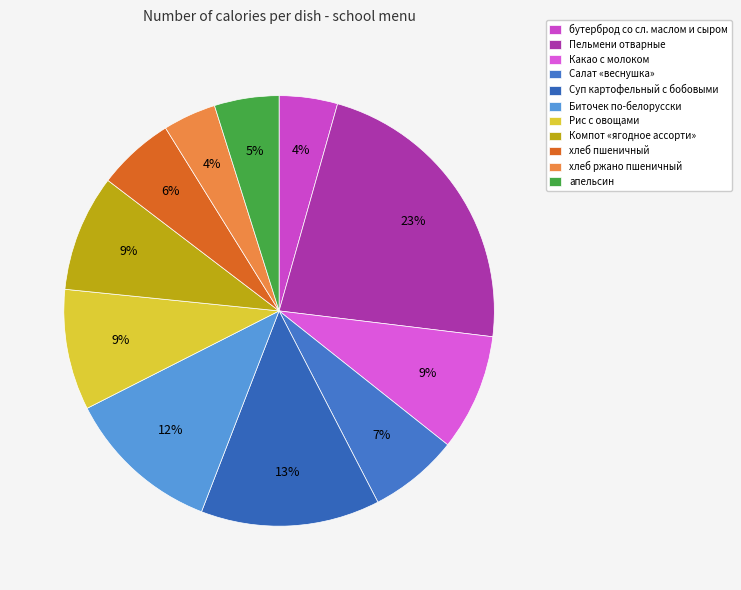

To the nearest percent, what is the difference between the largest and smallest slice percentages?

19%